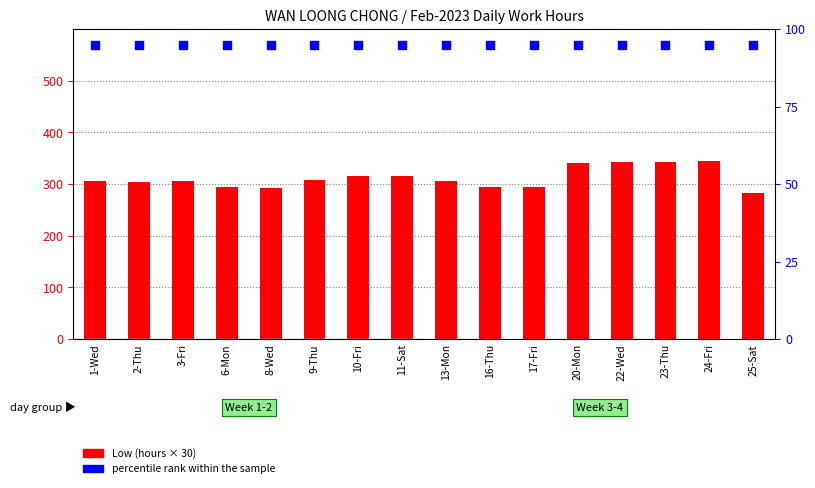

Which series has the largest Y range (max minus min)?

Low (hours × 30)